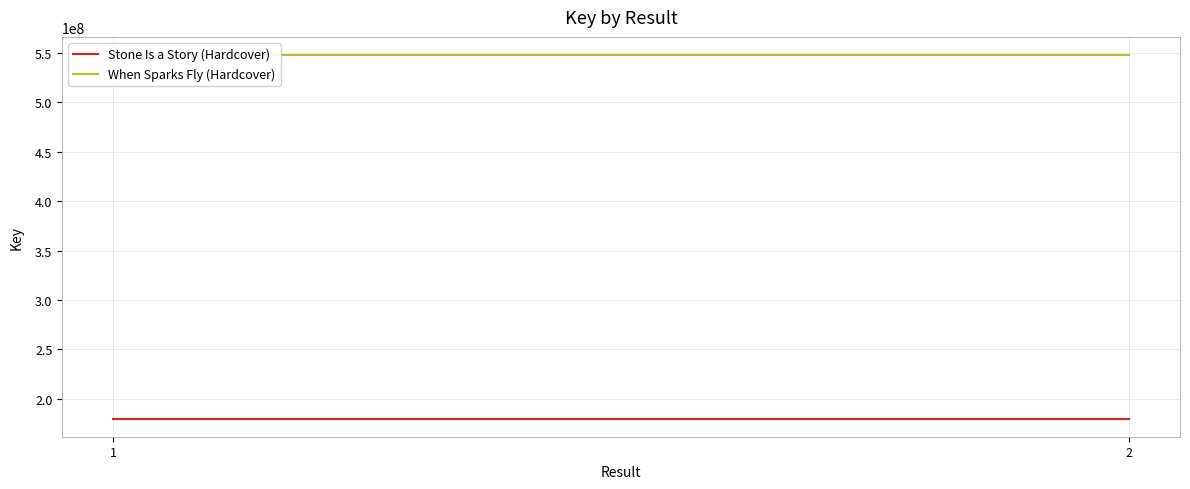

Rank the series by their maximum value, from highest to lowest.

When Sparks Fly (Hardcover), Stone Is a Story (Hardcover)